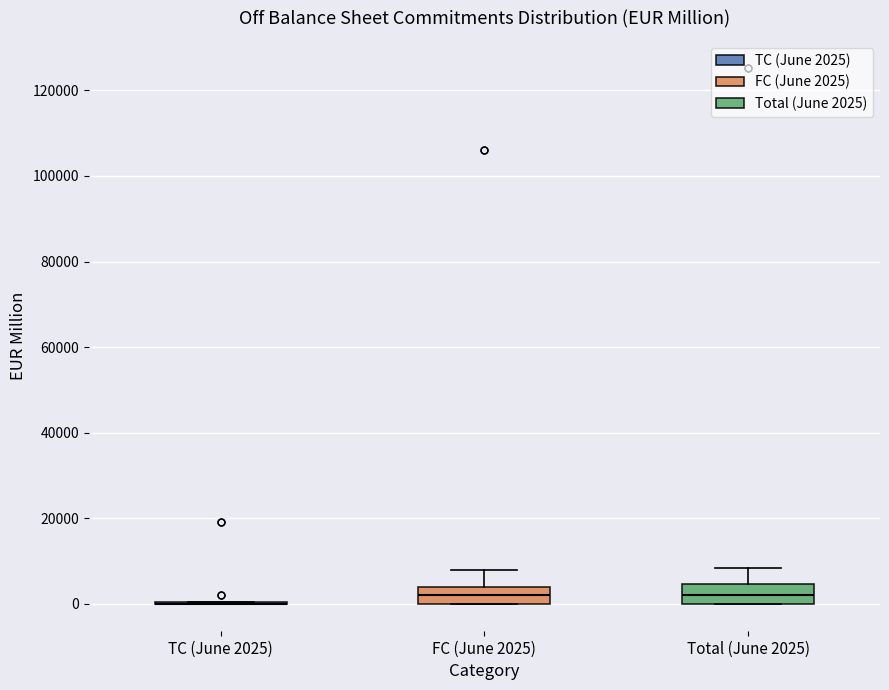

Reading left to right, read every box against the y-axis: the position of its median line, the range the box covers, and the ends of its whiskers. The values are not printed on the chart, so give them approximately, as read against the axis.

TC (June 2025): box collapsed to a line at 0, whiskers 0 to 0
FC (June 2025): median 2000, box 0 to 4000, whiskers 0 to 8000
Total (June 2025): median 2000, box 0 to 4000, whiskers 0 to 8000